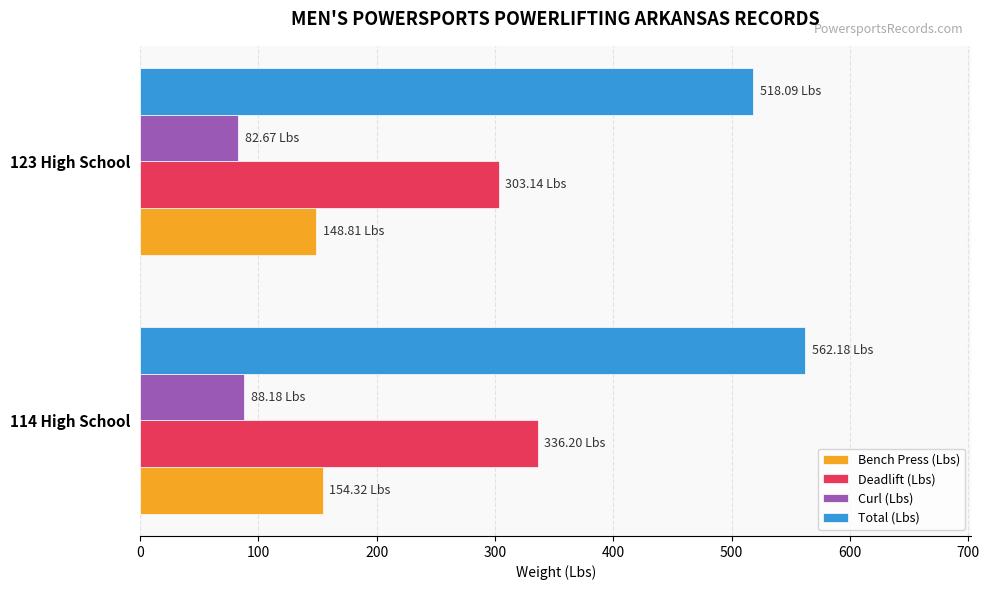

What is the greatest value displayed?

562.2